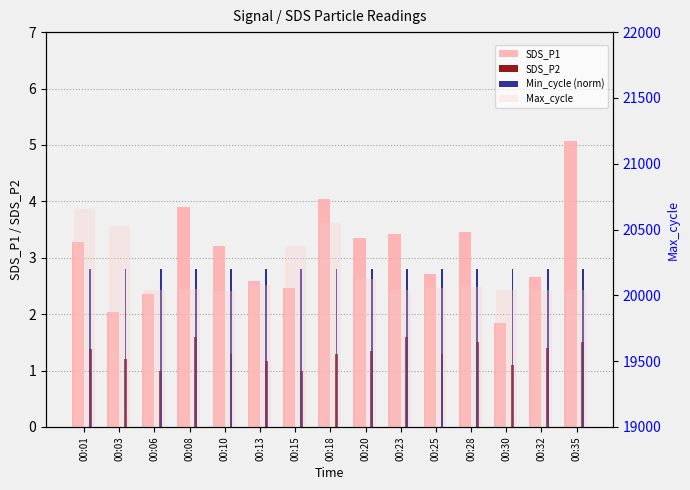

Is it true that Max_cycle equals 11793.9 at 00:08?

False